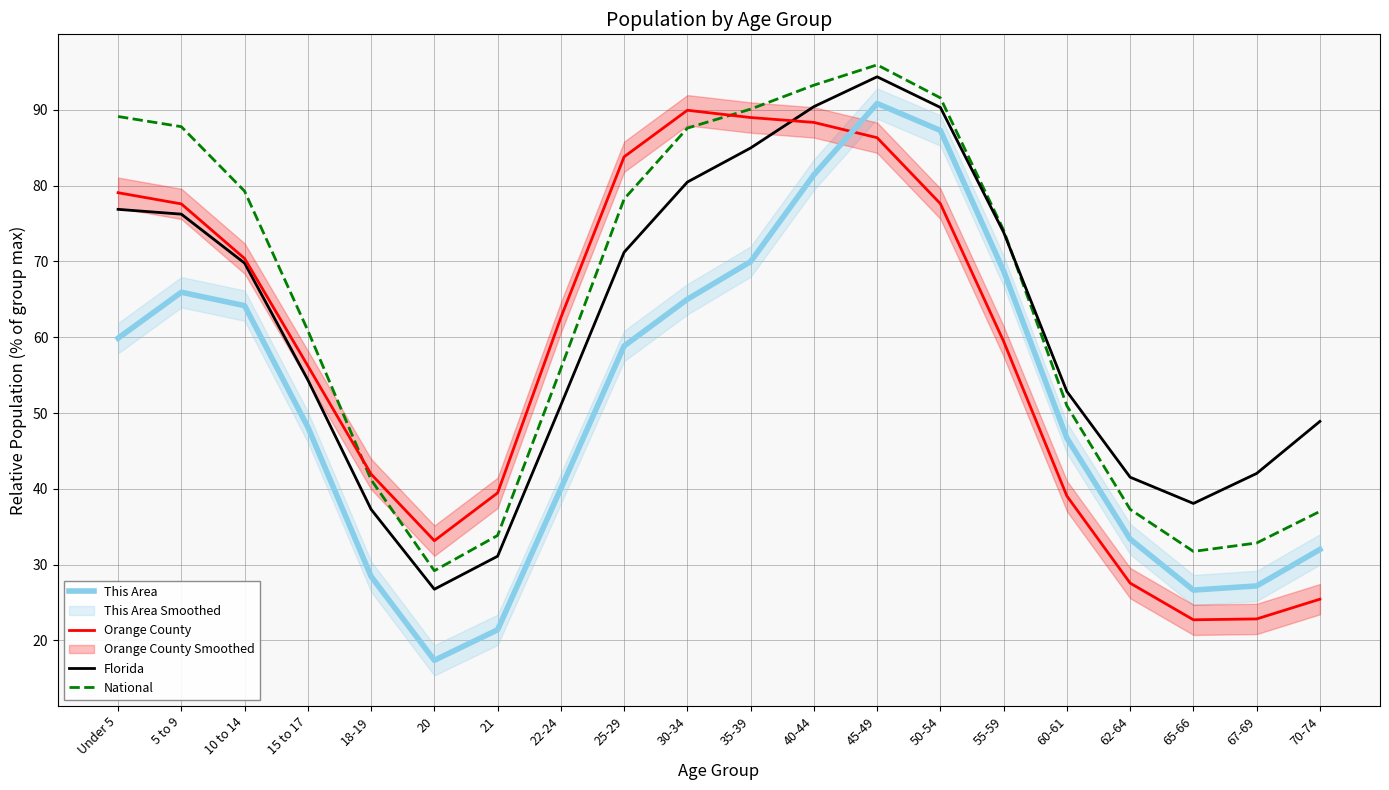

What is the sum of all Orange County values?

1172.6